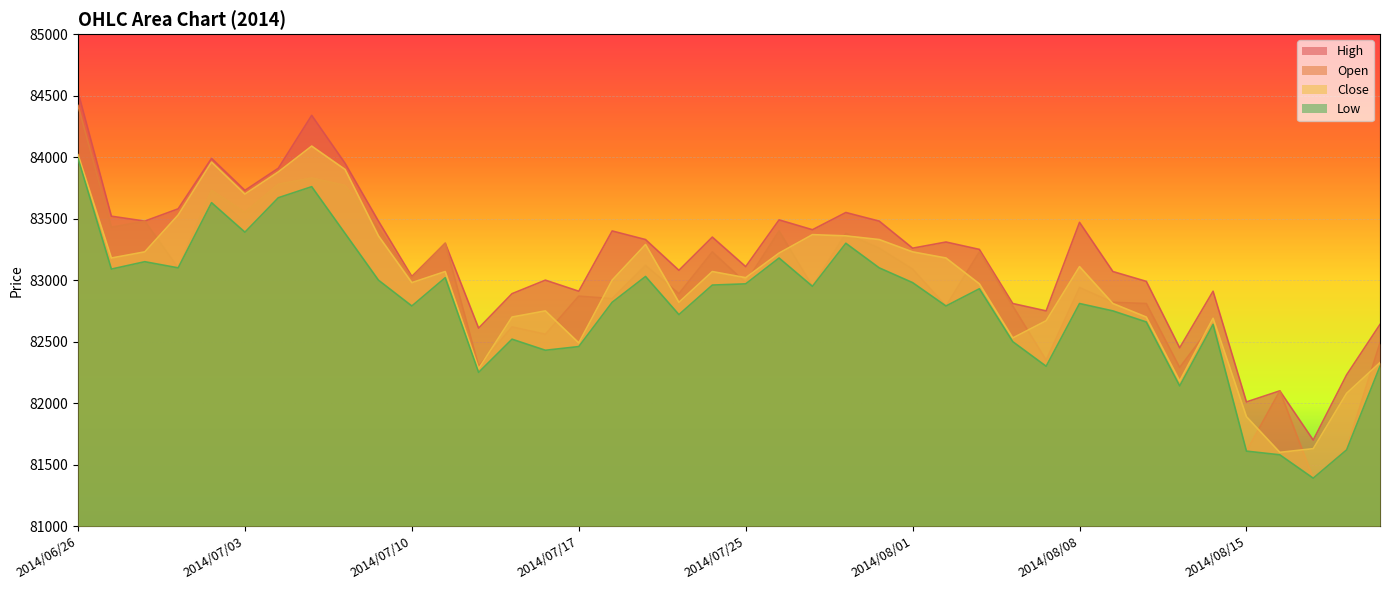

Reading left to right, transcribe all the data shown in this chart.

Open: 84420	83430	83480	83100	83730	83550	83780	83830	83770	83420	83020	83300	82300	82620	82560	82870	82850	83120	82890	83230	82980	83400	82950	83380	83260	83090	82790	83230	82790	82350	82940	82820	82810	82290	82650	81610	82100	81390	81630	82490
High: 84530	83520	83480	83580	83990	83730	83910	84340	83950	83480	83030	83300	82610	82890	83000	82910	83400	83330	83080	83350	83110	83490	83410	83550	83480	83260	83310	83250	82810	82750	83470	83070	82990	82450	82910	82010	82100	81700	82230	82640
Close: 84020	83180	83230	83530	83960	83700	83880	84090	83900	83360	82980	83070	82280	82700	82750	82490	83000	83290	82820	83070	83020	83220	83370	83360	83330	83230	83180	82970	82530	82670	83110	82810	82700	82180	82690	81890	81600	81630	82080	82330
Low: 83990	83090	83150	83100	83630	83390	83670	83760	83380	83000	82790	83020	82250	82520	82430	82460	82820	83030	82720	82960	82970	83180	82950	83300	83100	82980	82790	82930	82500	82300	82810	82750	82660	82140	82640	81610	81580	81390	81620	82300